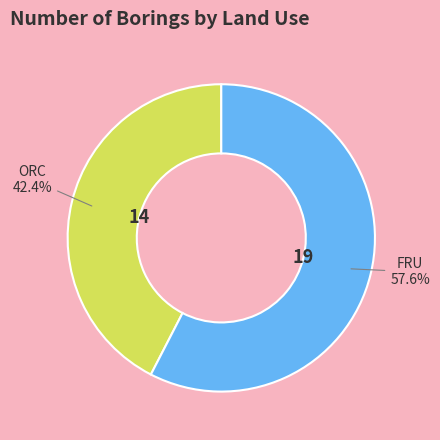

What is the ratio of the value at FRU to the value at ORC?

1.4